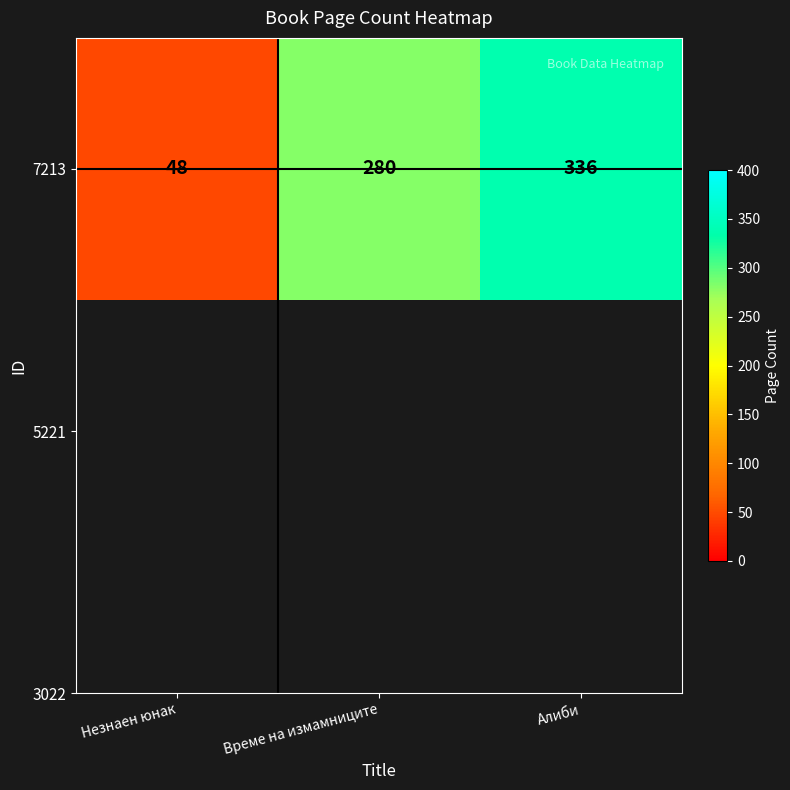

How many values exceed 280?

1